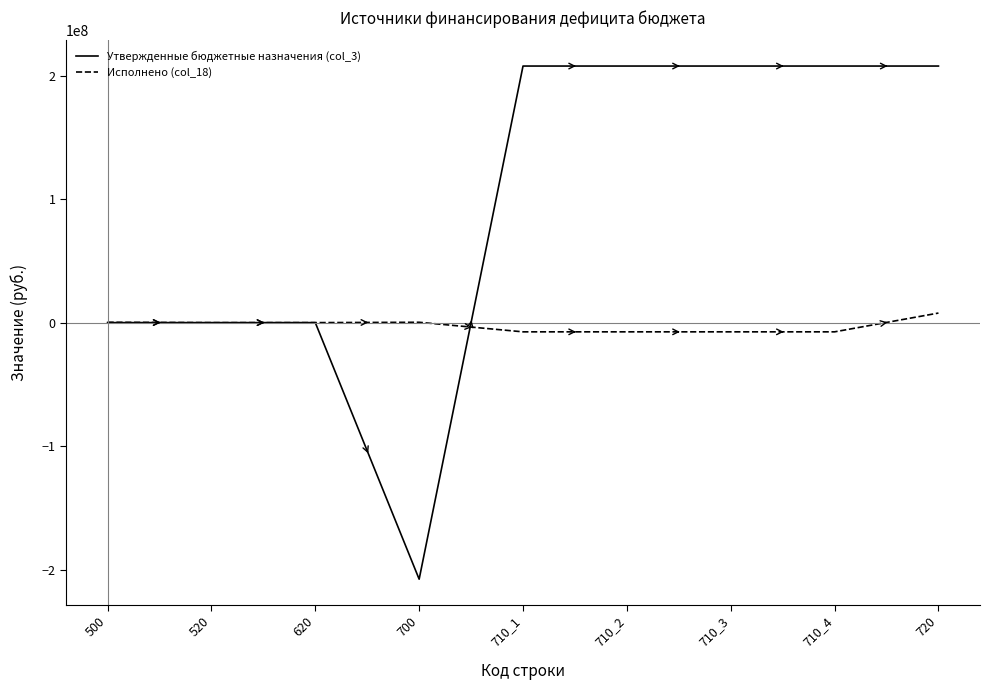

Is the value of Исполнено (col_18) at 710_1 greater than the value of Утвержденные бюджетные назначения (col_3) at 520?

No